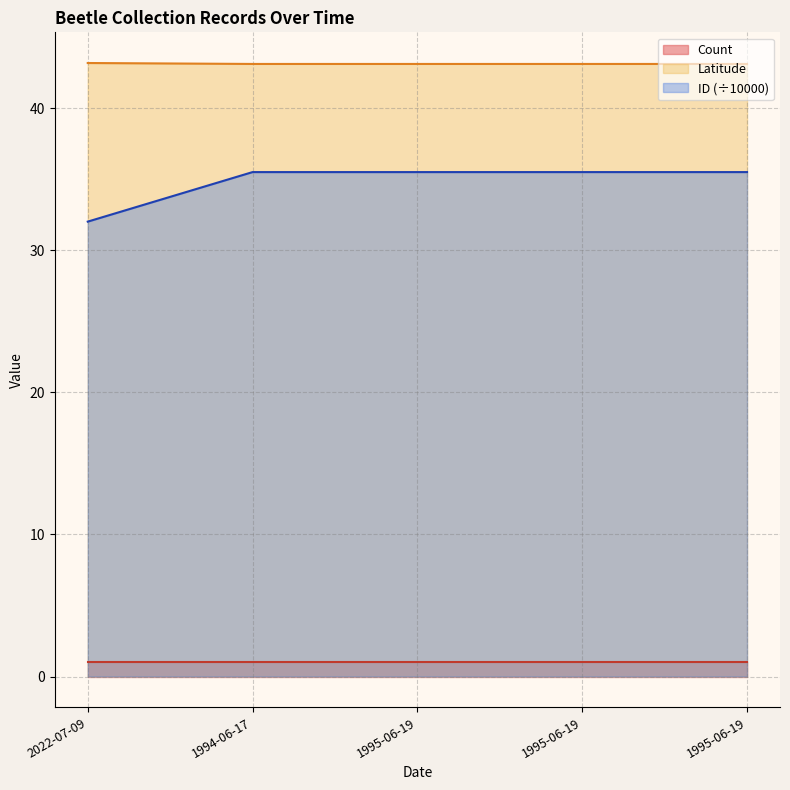

What is the label of the 2nd point from the left?

1994-06-17